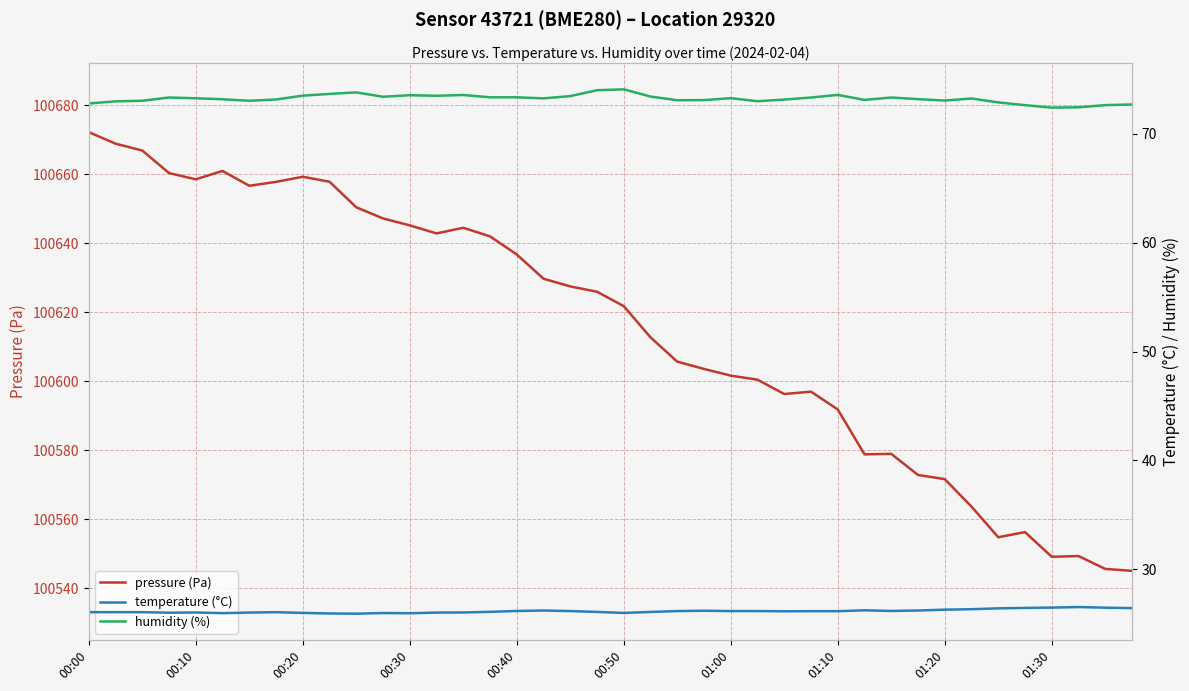

How many interior local valleys does the temperature (°C) series have?

7